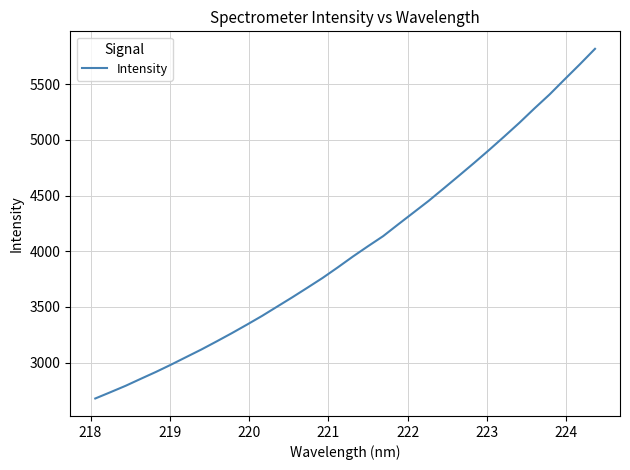

What is the maximum value shown in the chart?

5818.7